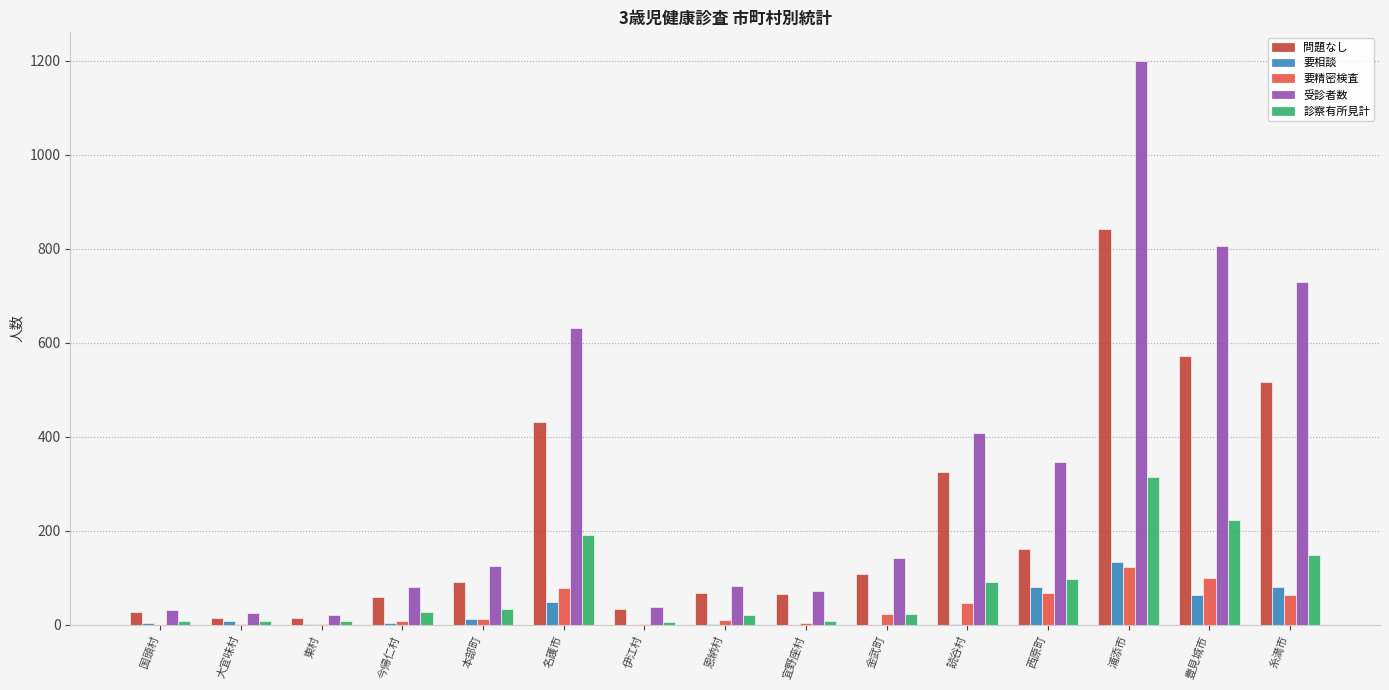

Which series has the largest total across all categories?

受診者数